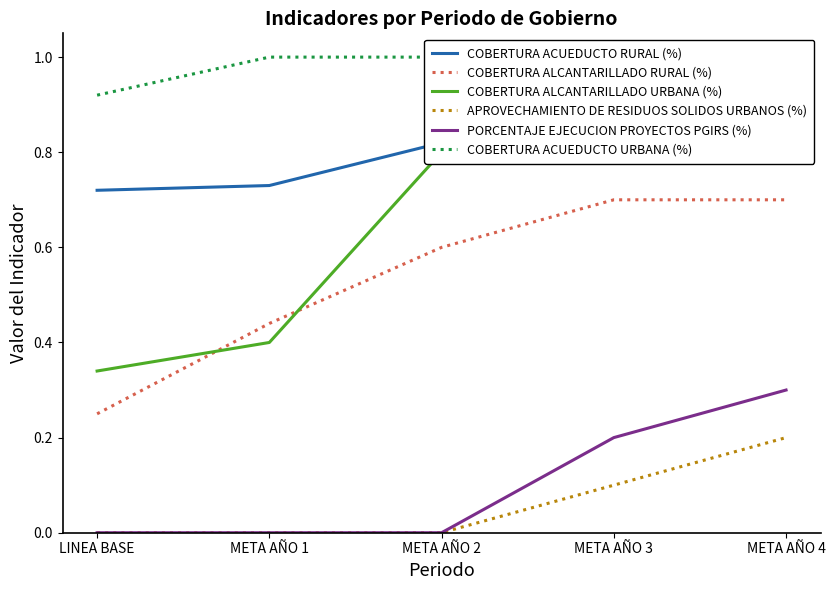

What is the spread (max minus min) of values at META AÑO 3?

0.9